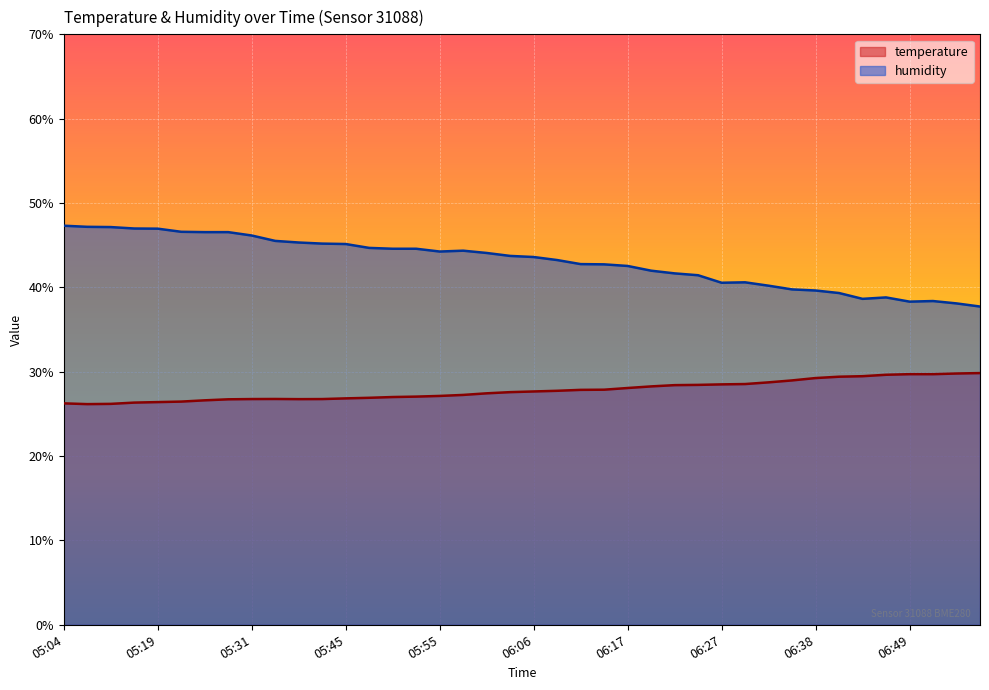

At which category does humidity reach its first local valley?

05:55